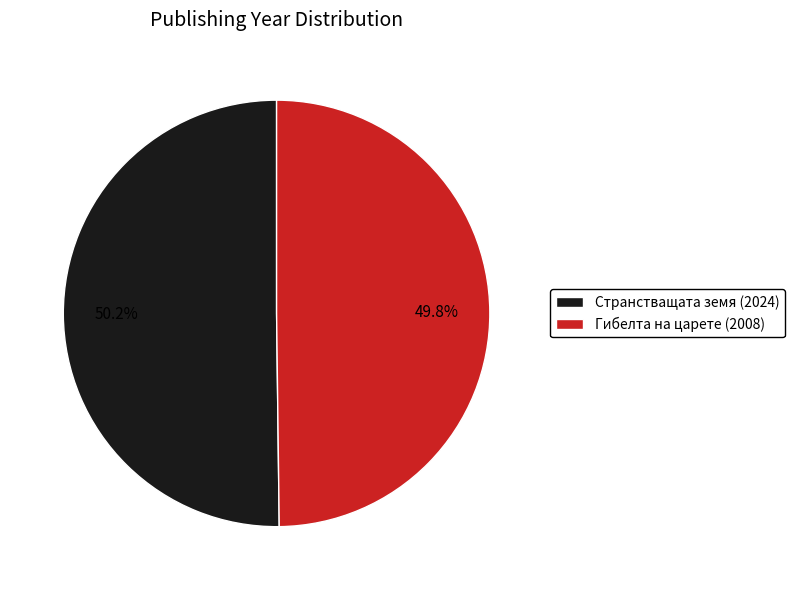

To the nearest percent, what portion does Гибелта на царете (2008) represent?

50%